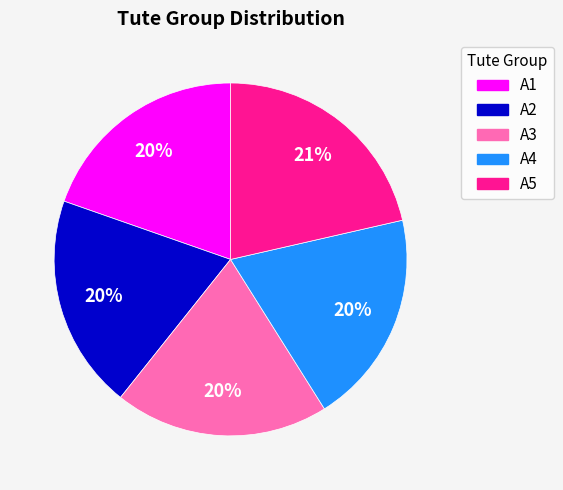

How many slices are in this pie chart?

5